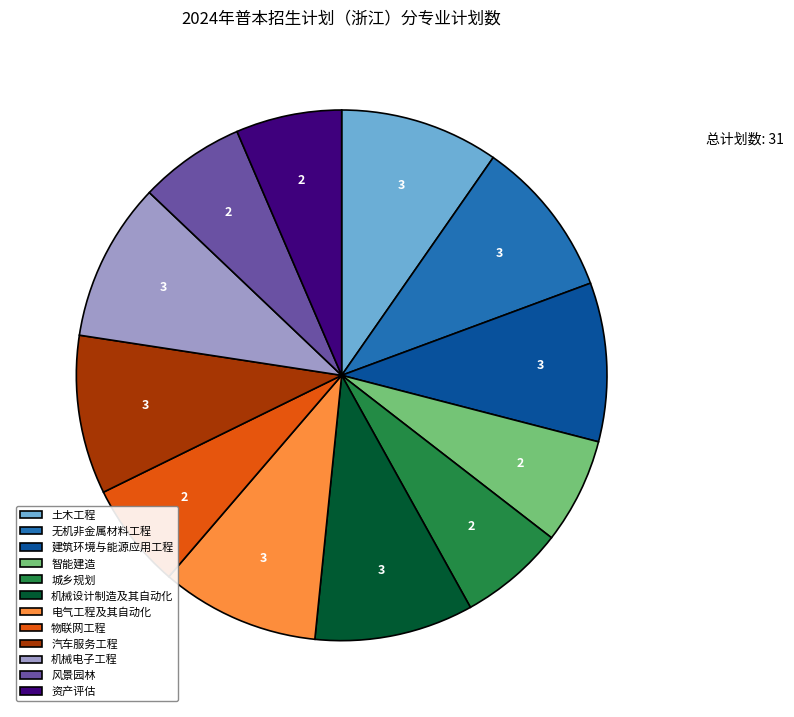

The 机械电子工程 slice represents 10% of the pie. True or false?

True